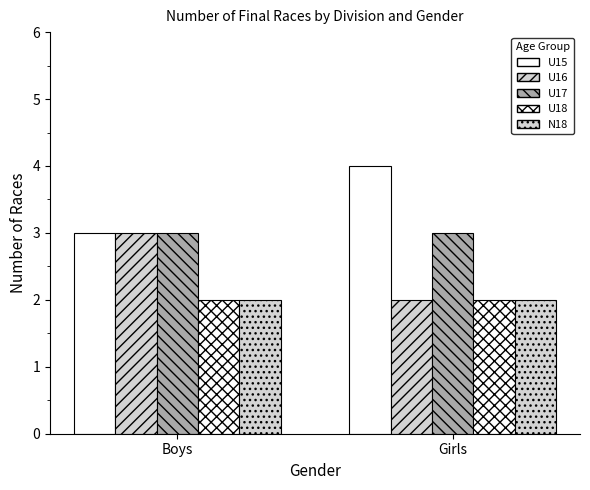

How many distinct data groups are displayed?

5